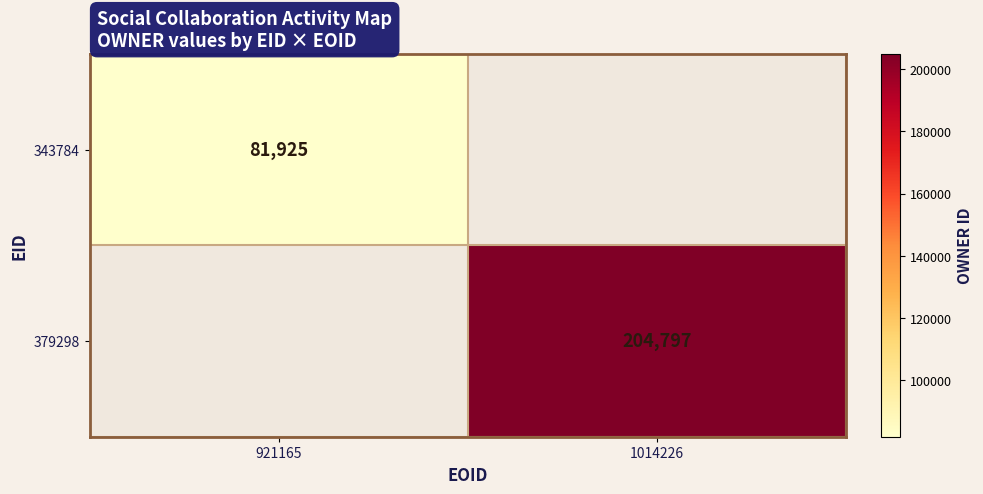

True or false: 343784 has a value of 81925 at 921165.

True